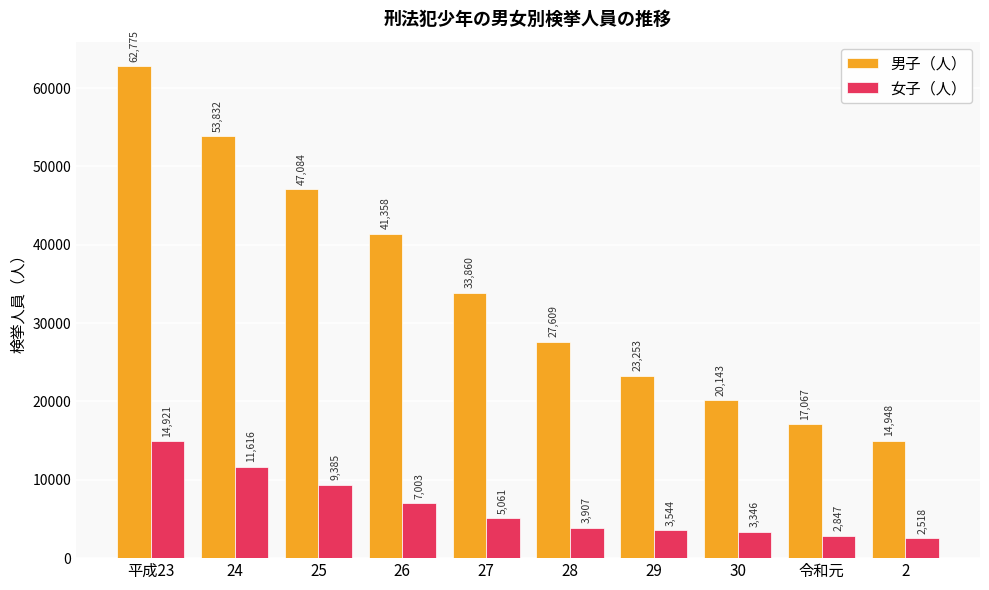

What is the value of the 女子（人） bar at the 5th from the left?

5061